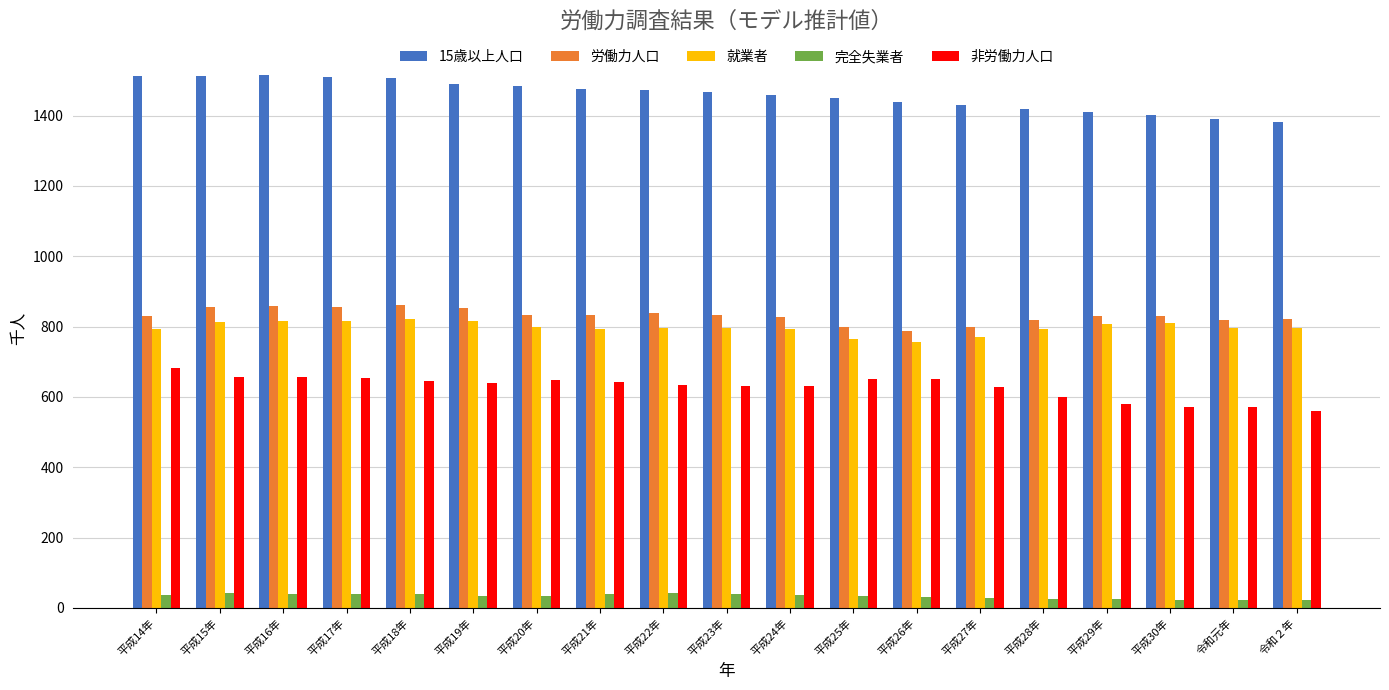

Rank the series by their maximum value, from lowest to highest.

完全失業者, 非労働力人口, 就業者, 労働力人口, 15歳以上人口